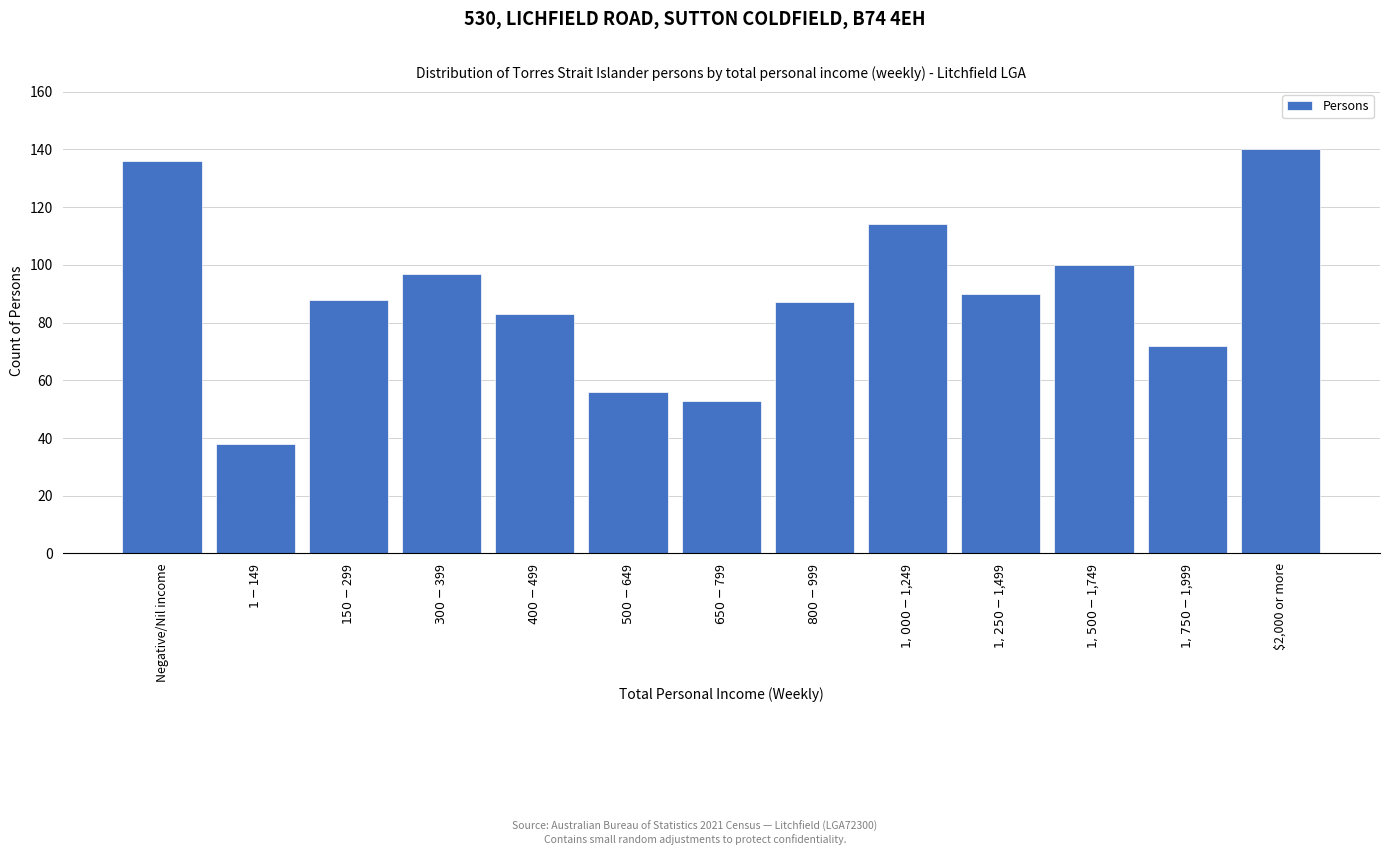

Reading left to right, transcribe all the data shown in this chart.

136	38	88	97	83	56	53	87	114	90	100	72	140